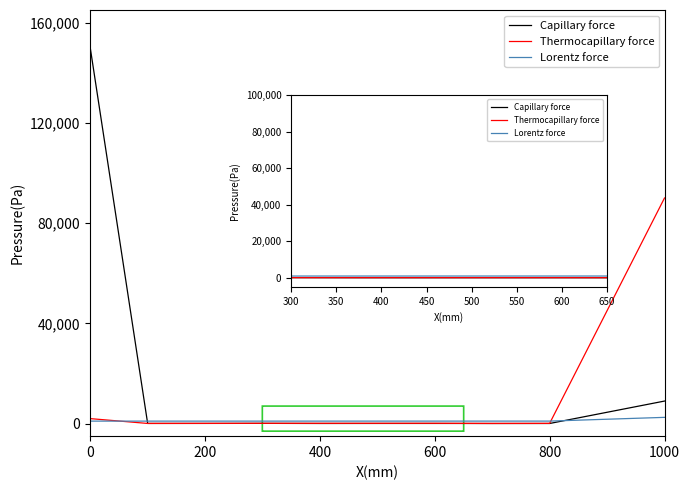

What is the highest value of the Capillary force series?

150000.0